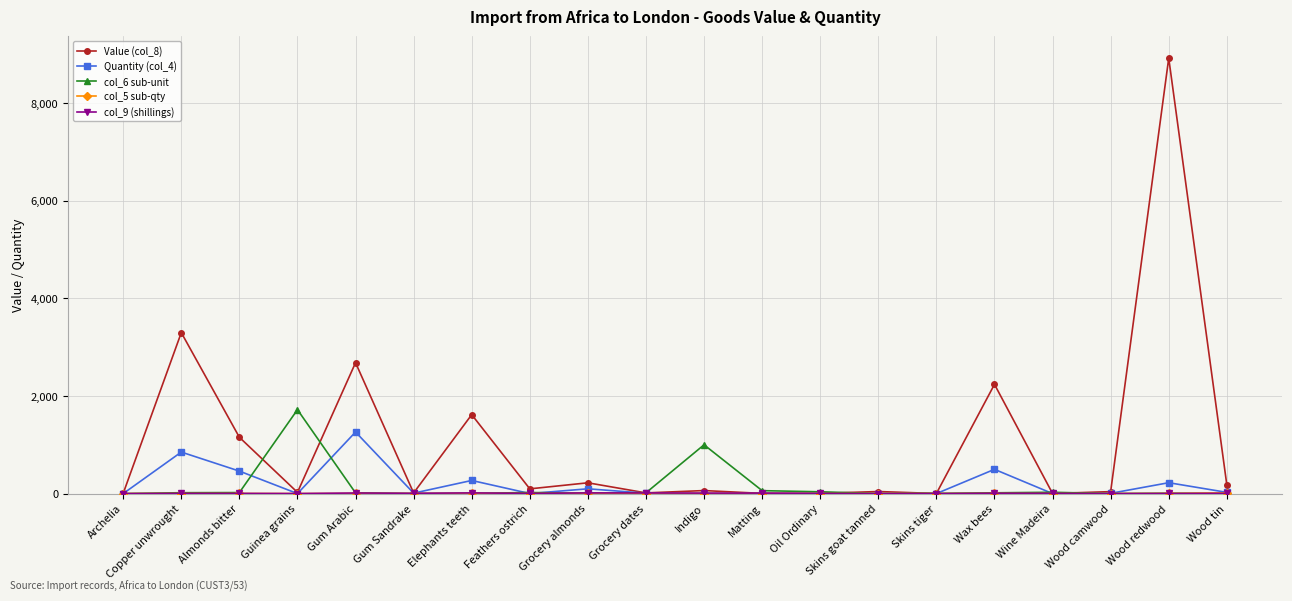

What is the label of the 19th point from the left?

Wood redwood